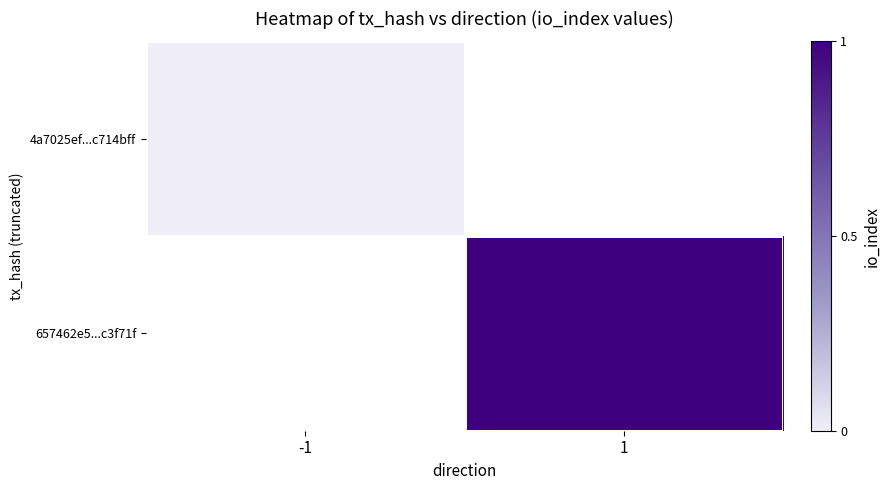

Rank the categories by 657462e5...c3f71f value from lowest to highest.

-1, 1